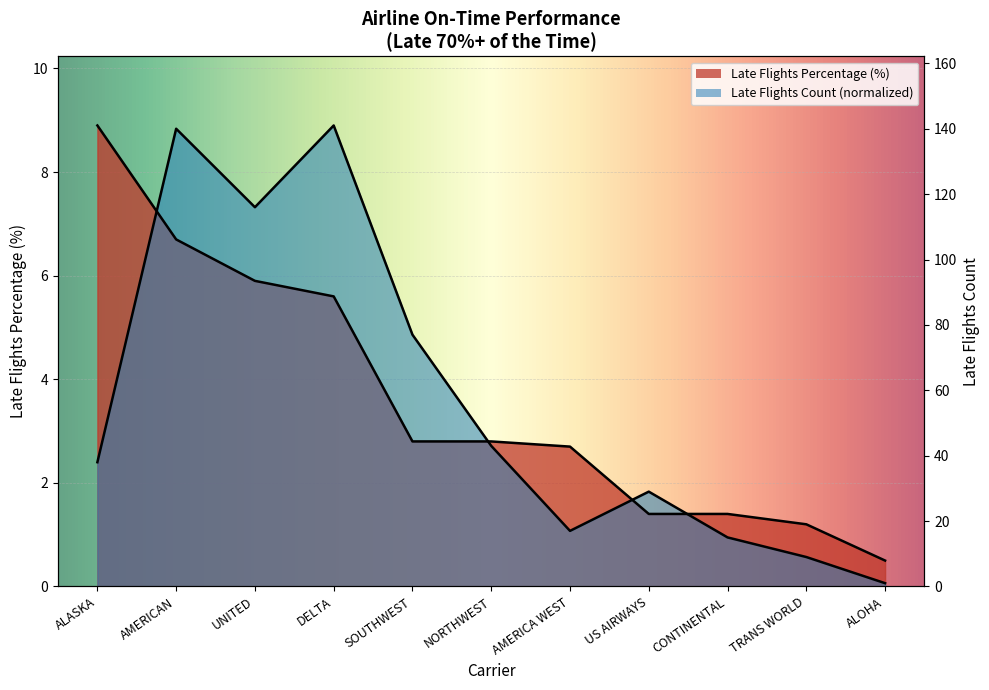

What is the difference between the values at NORTHWEST and ALOHA?

2.3